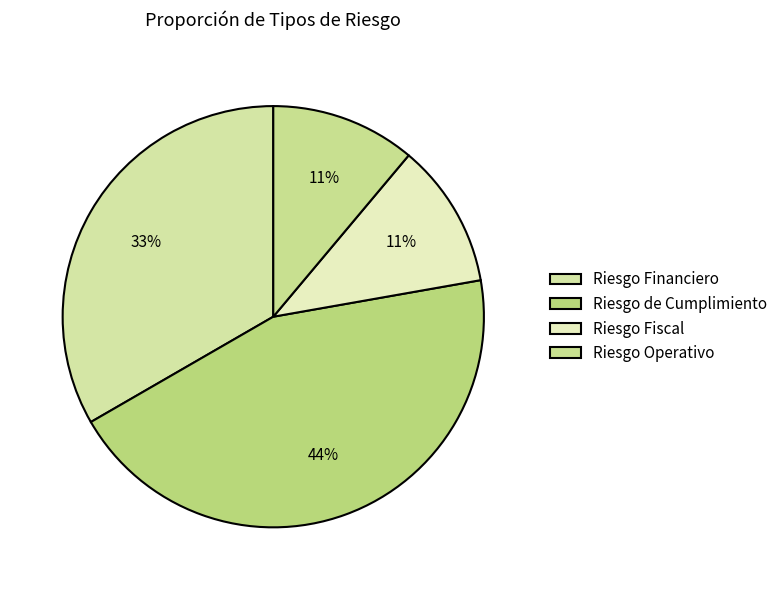

How many slices are in this pie chart?

4